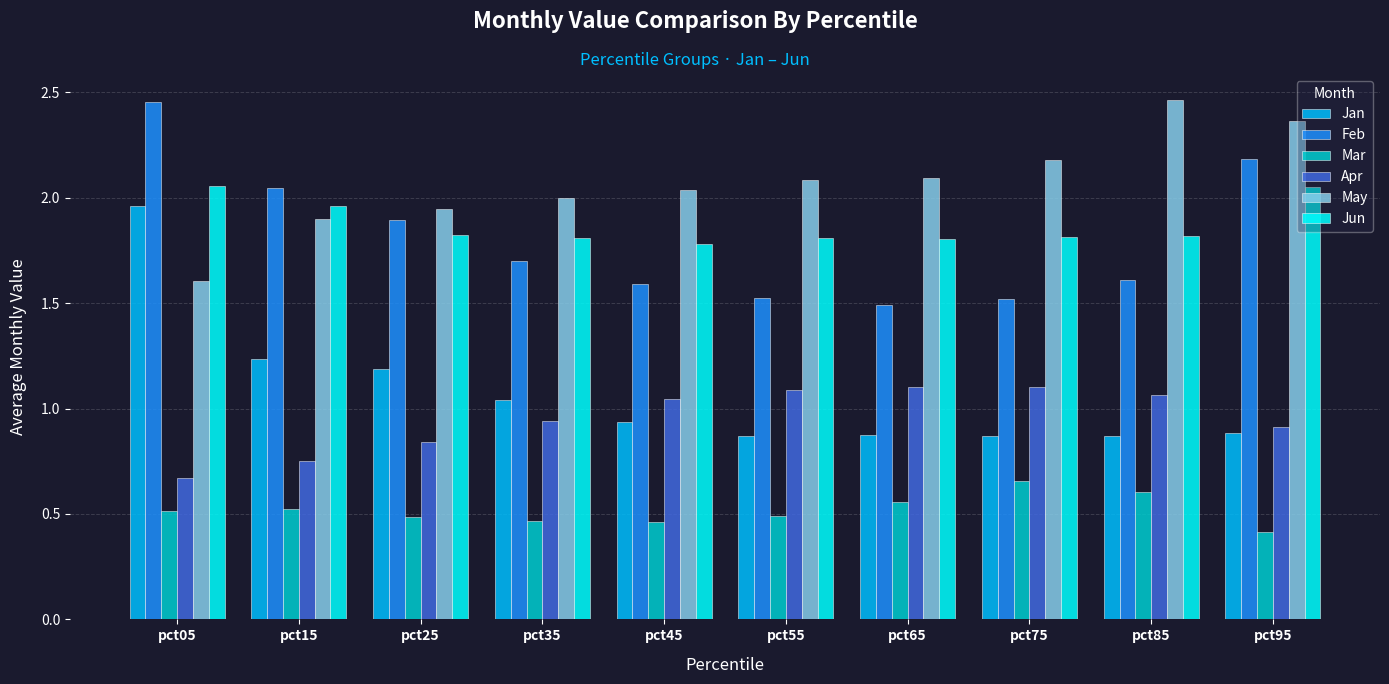

At pct85, list the series in order from smallest to largest.

Mar, Jan, Apr, Feb, Jun, May